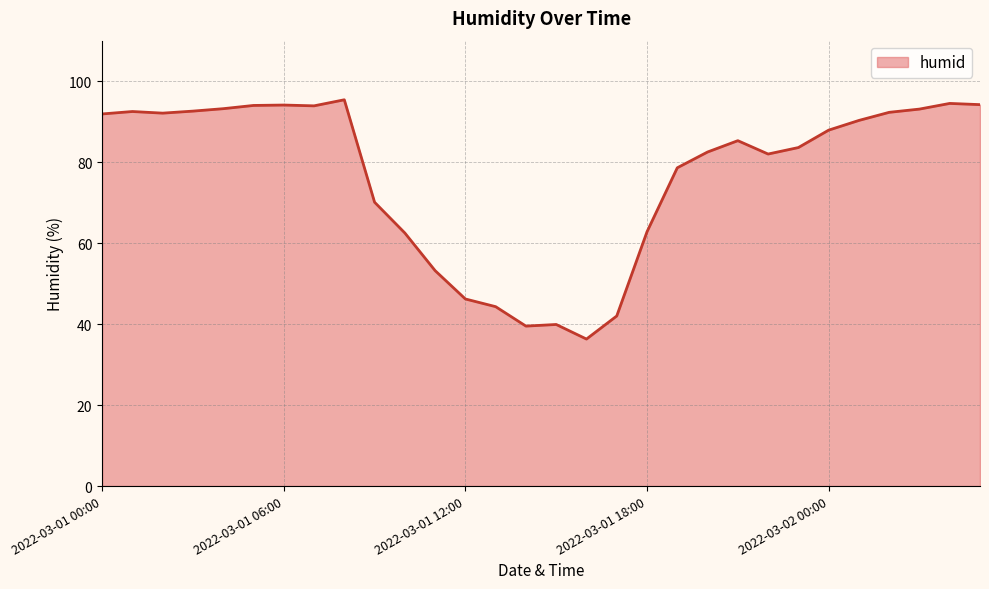

What is the difference between the maximum and minimum values?

59.1